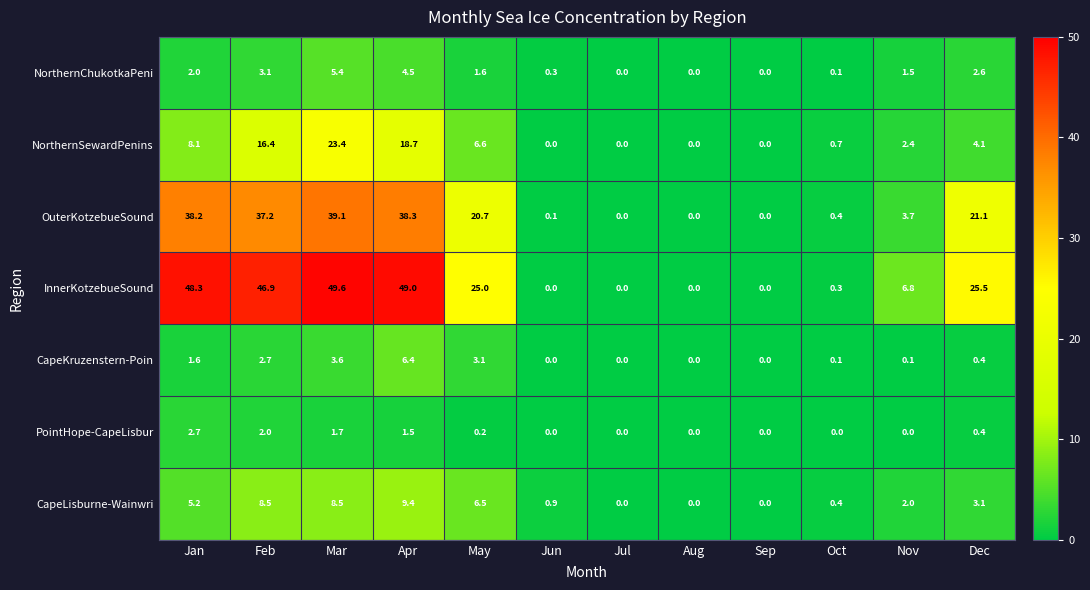

What is the maximum value for OuterKotzebueSound?

39.1